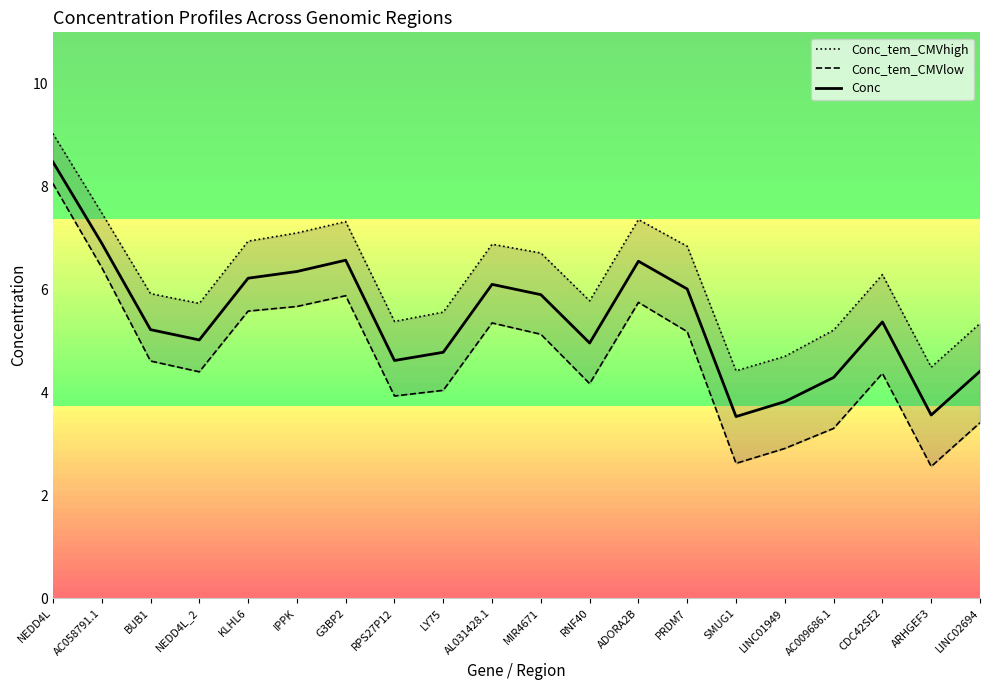

What is the difference between the Conc values at ARHGEF3 and PRDM7?

2.4